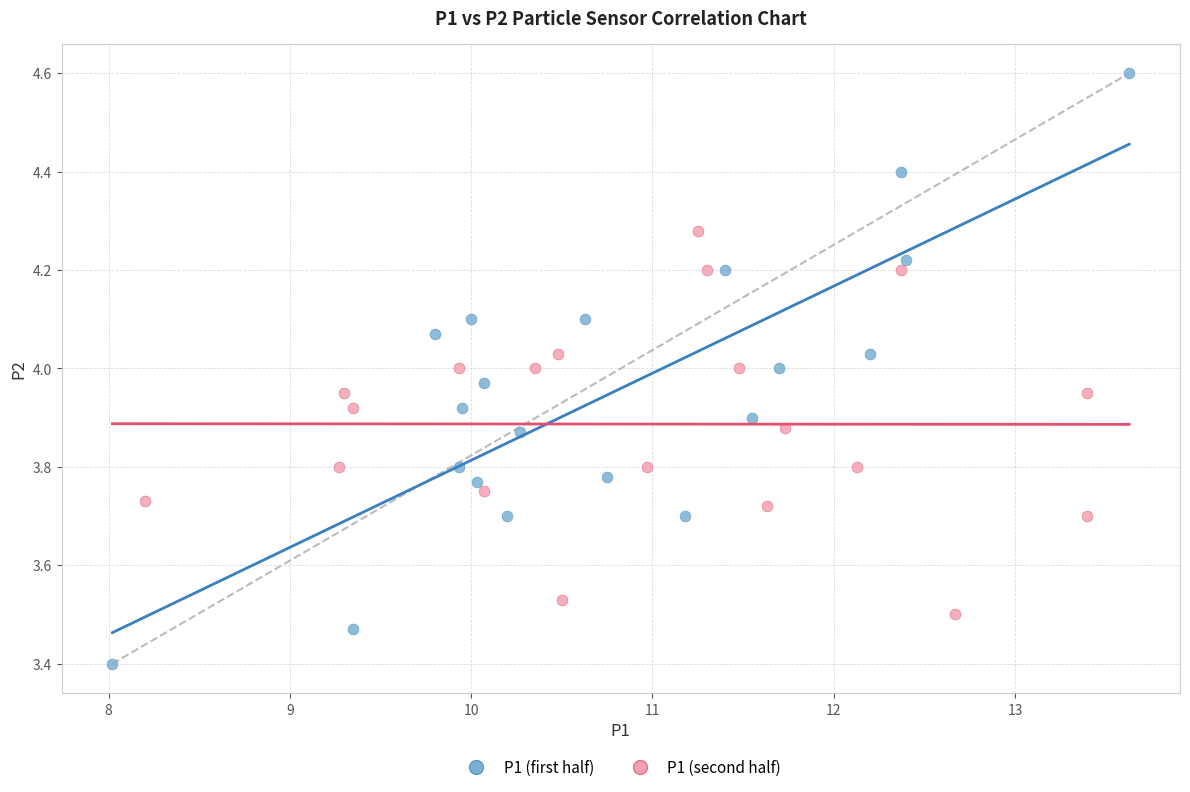

Which series contains the lowest Y value?

P1 (first half)